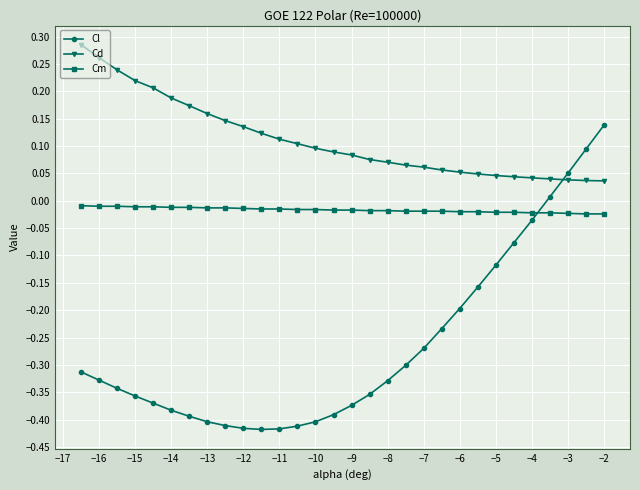

Rank the series by their average value, from highest to lowest.

Cd, Cm, Cl